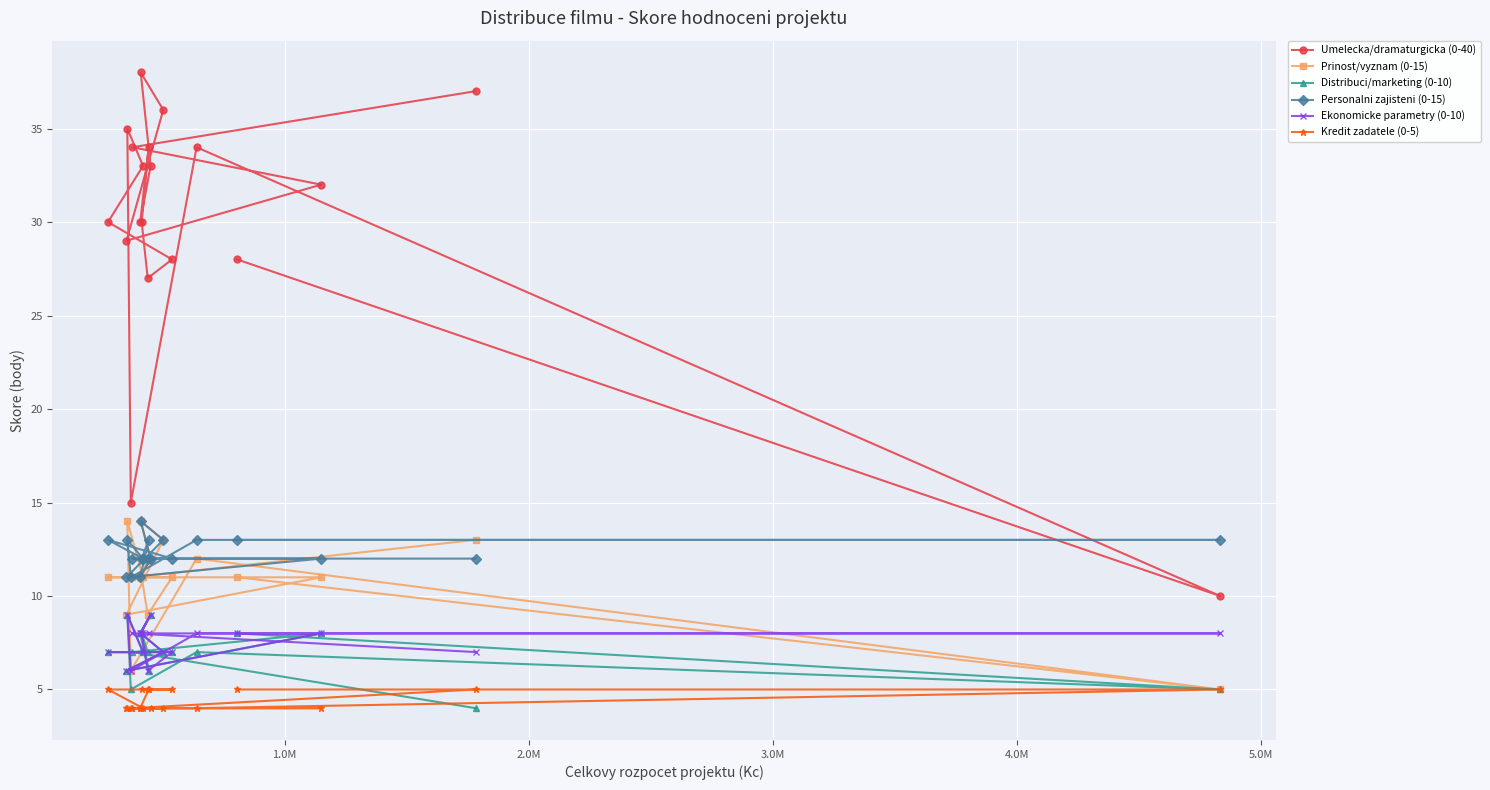

Reading left to right, what are all the values shown in this chart?

Umelecka/dramaturgicka (0-40): 30	29	35	15	34	30	38	30	33	27	34	33	36	28	34	28	32	37	10
Prinost/vyznam (0-15): 11	9	14	6	11	11	14	11	11	9	12	12	13	11	12	11	11	13	5
Distribuci/marketing (0-10): 7	6	9	5	7	8	8	8	7	7	6	9	7	7	7	8	8	4	5
Personalni zajisteni (0-15): 13	11	13	11	12	11	14	12	12	12	13	12	13	12	13	13	12	12	13
Ekonomicke parametry (0-10): 7	6	9	6	8	8	8	8	7	6	8	9	7	7	8	8	8	7	8
Kredit zadatele (0-5): 5	4	4	4	4	4	4	5	4	5	5	4	4	5	4	5	4	5	5